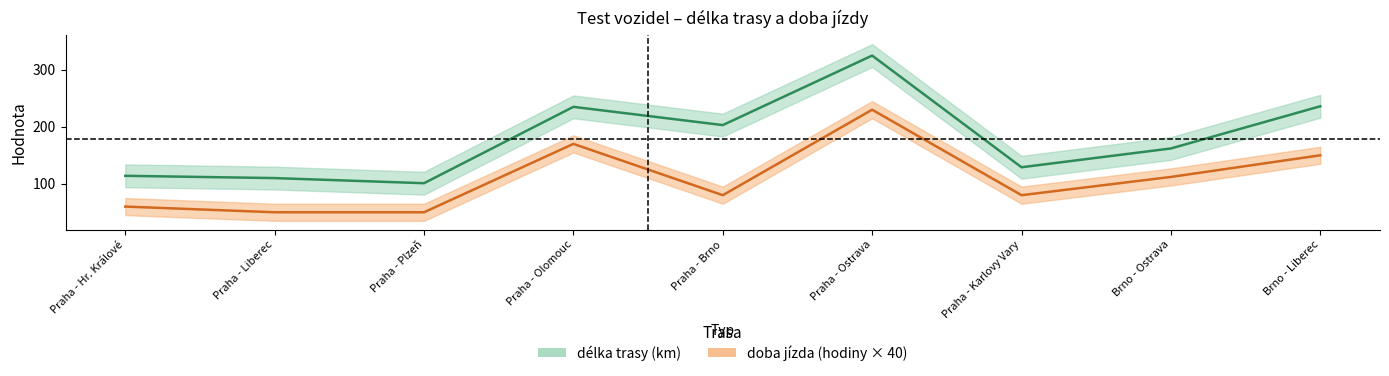

Between Brno - Ostrava and Praha - Olomouc, which is larger?

Praha - Olomouc